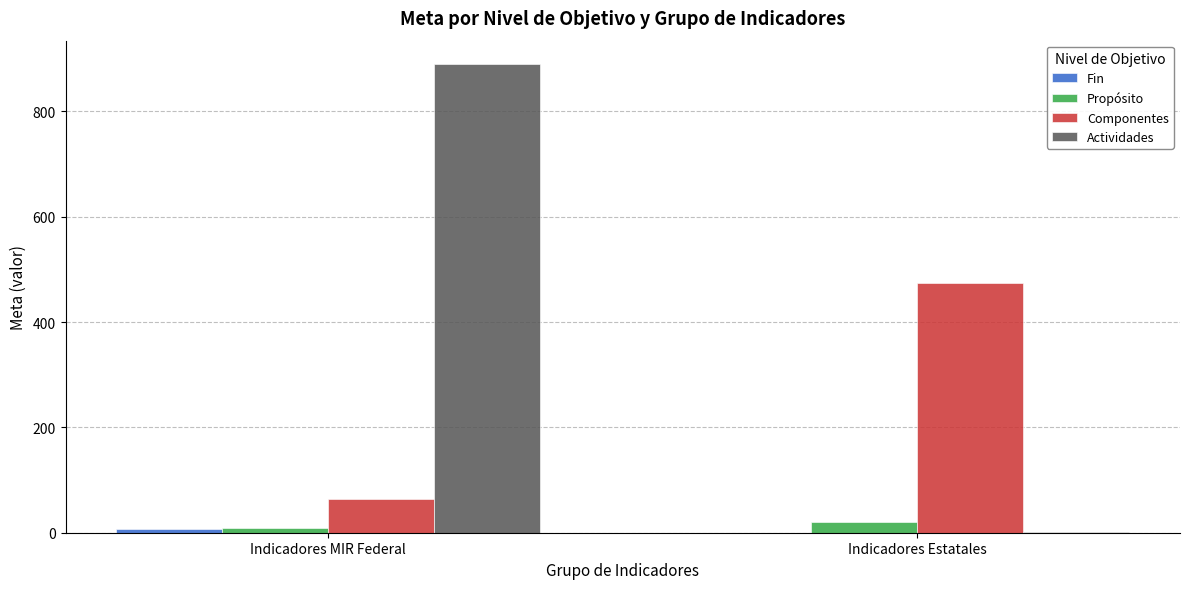

At which label does Componentes reach its peak?

Indicadores Estatales